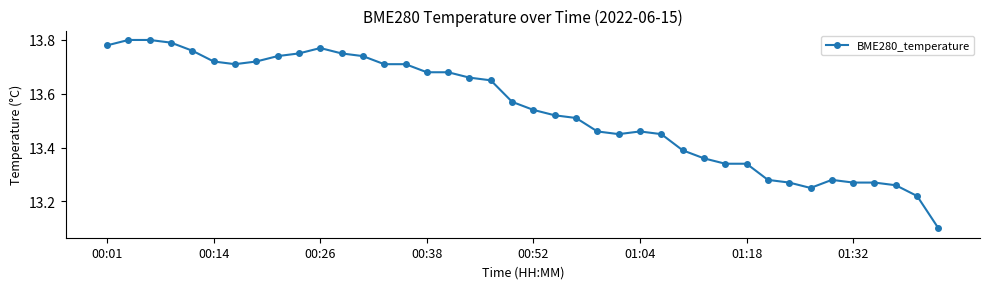

True or false: the data has more than 1 interior local peaks.

True